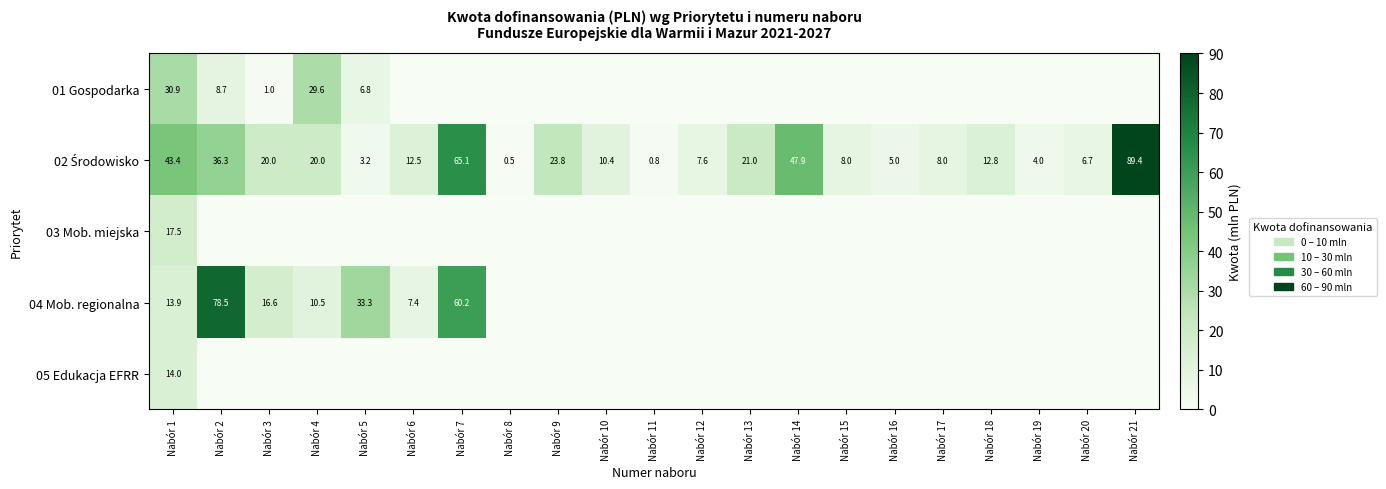

What is the total value across all series at Nabór 1?

119.7